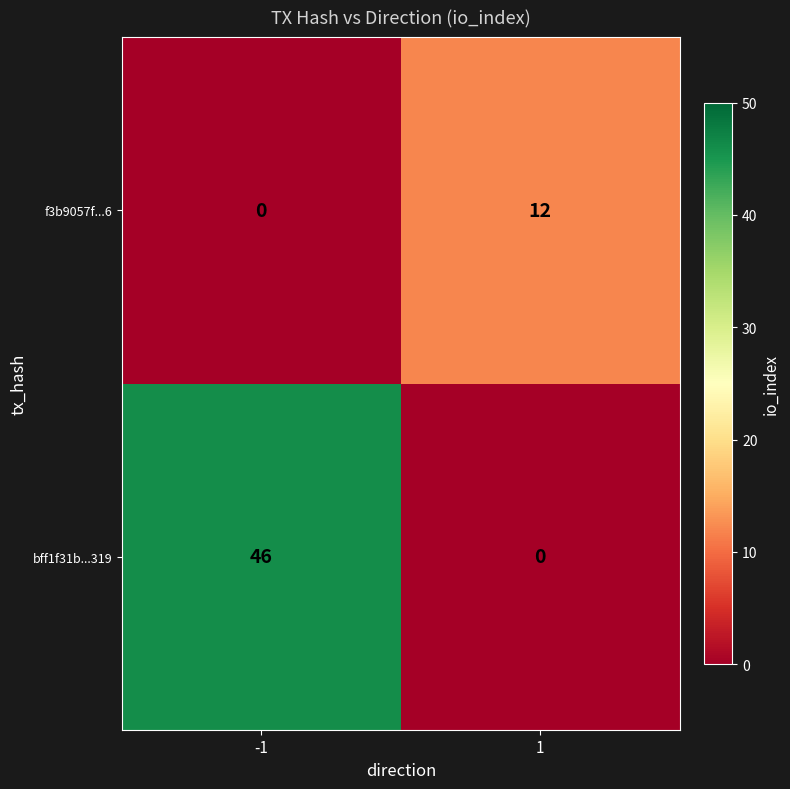

At 1, list the series in order from largest to smallest.

f3b9057f...6, bff1f31b...319